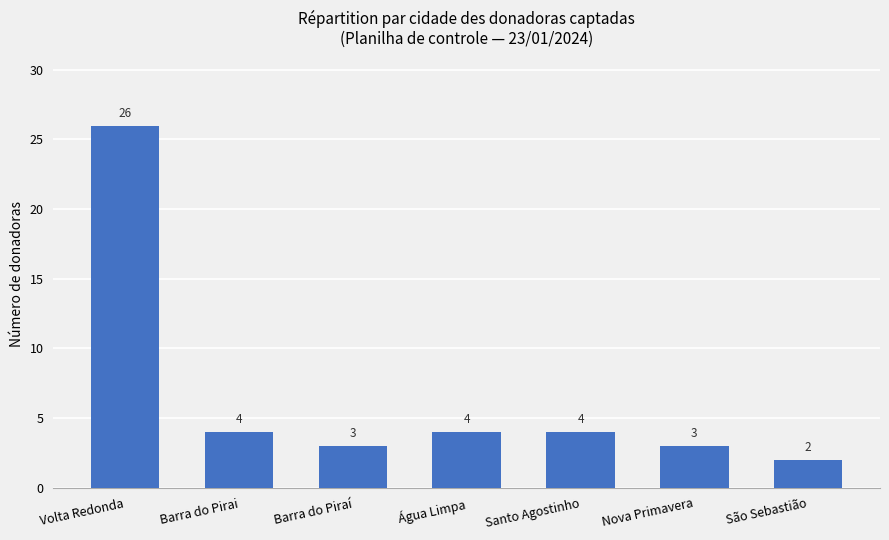

What is the ratio of the value at Água Limpa to the value at Santo Agostinho?

1.0